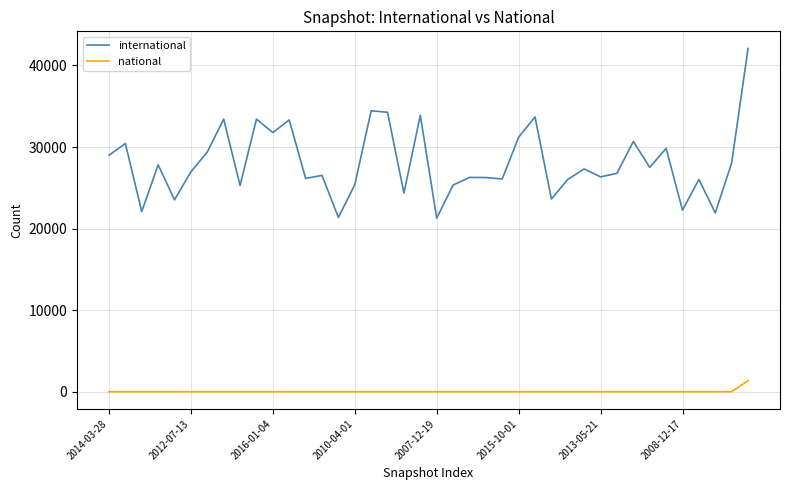

True or false: national and international intersect in this chart.

False